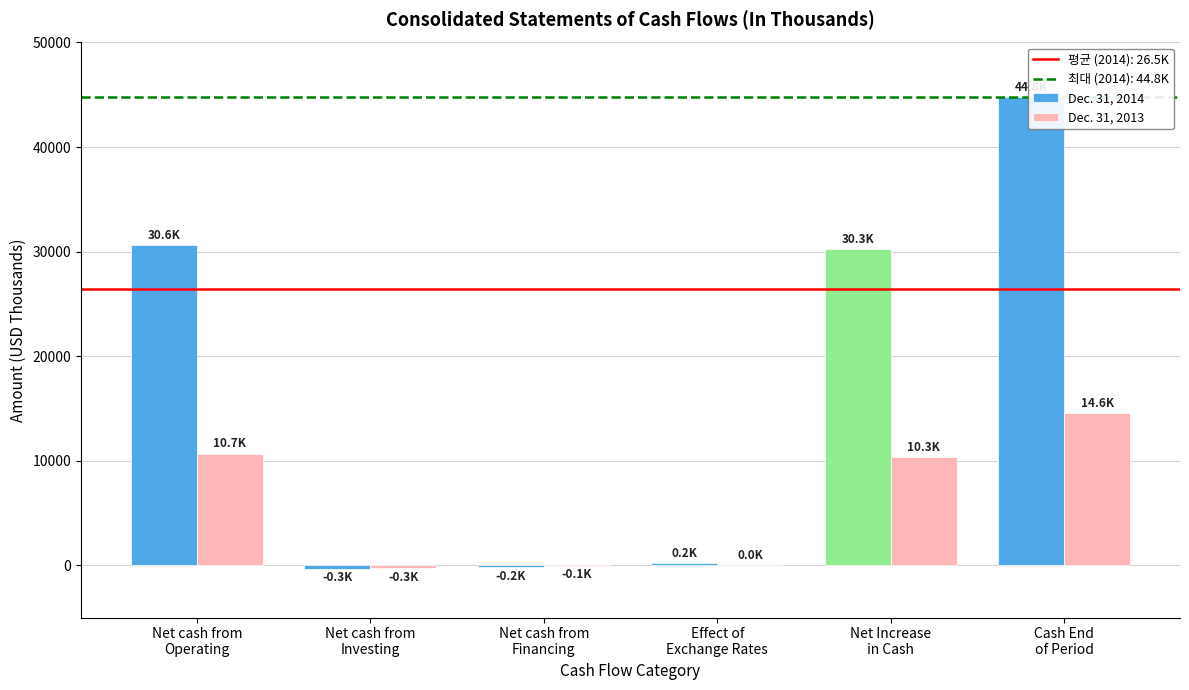

How many values in the Dec. 31, 2013 series exceed 10343?

2